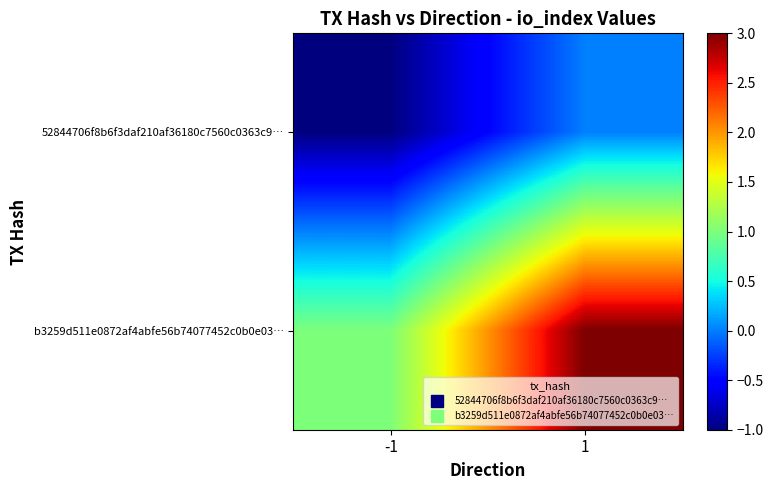

Which series has the widest spread of values?

b3259d511e0872af4abfe56b74077452c0b0e03…